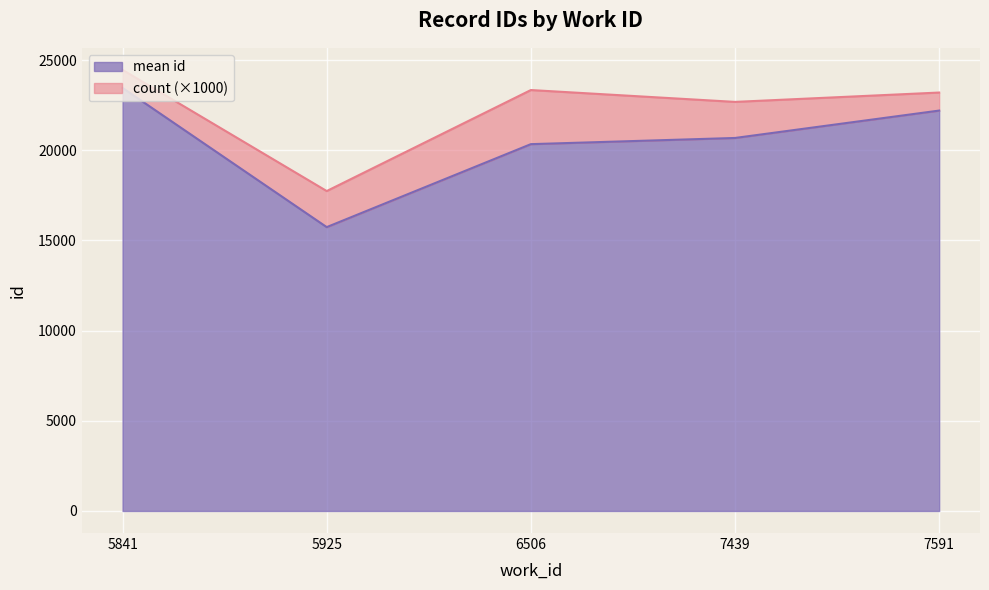

What is the ratio of the value at 5925 to the value at 5841?

0.7